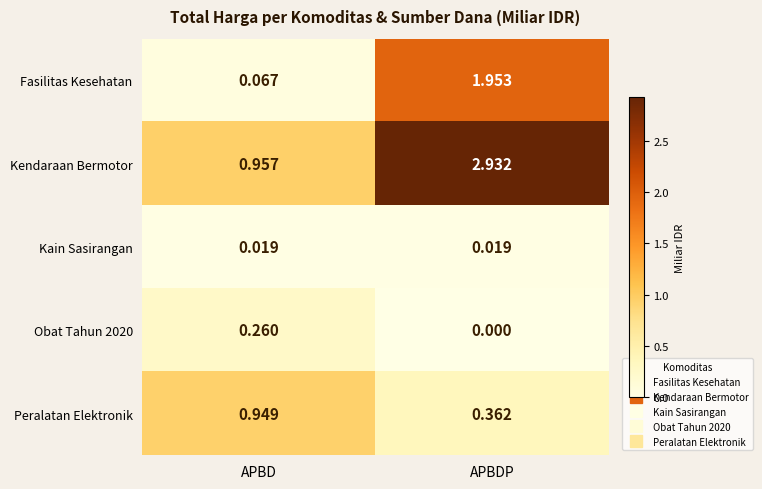

Which series has the largest total across all categories?

Kendaraan Bermotor